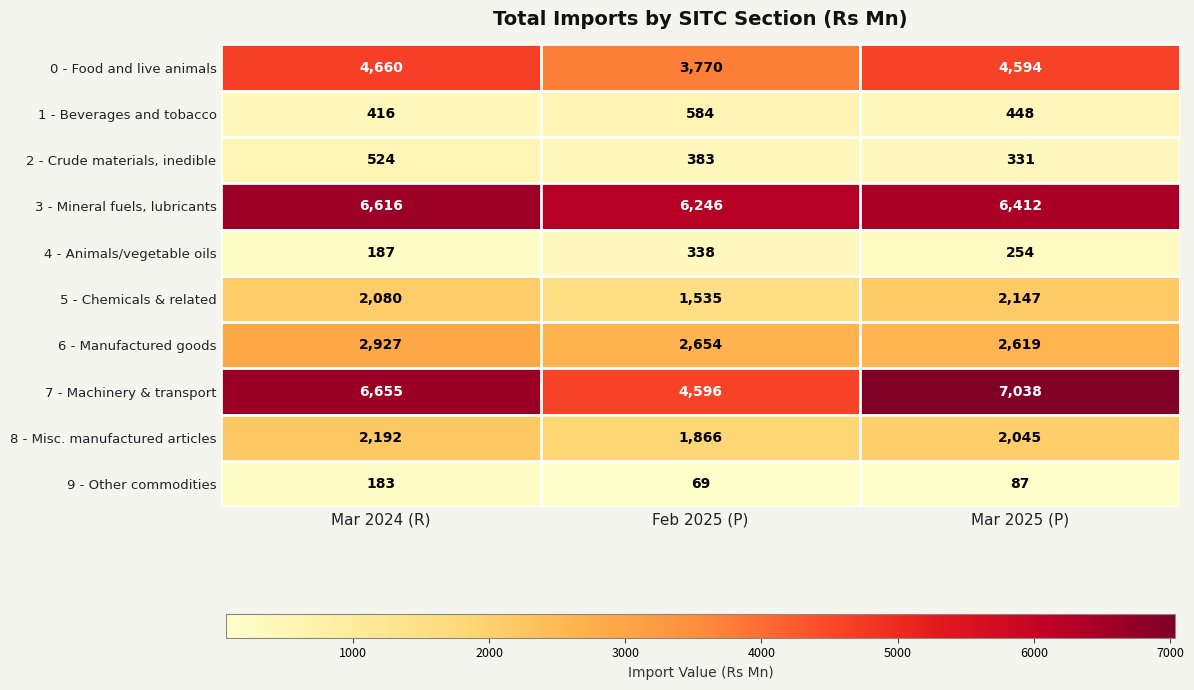

Where does the 1 - Beverages and tobacco series first go above 448?

Feb 2025 (P)